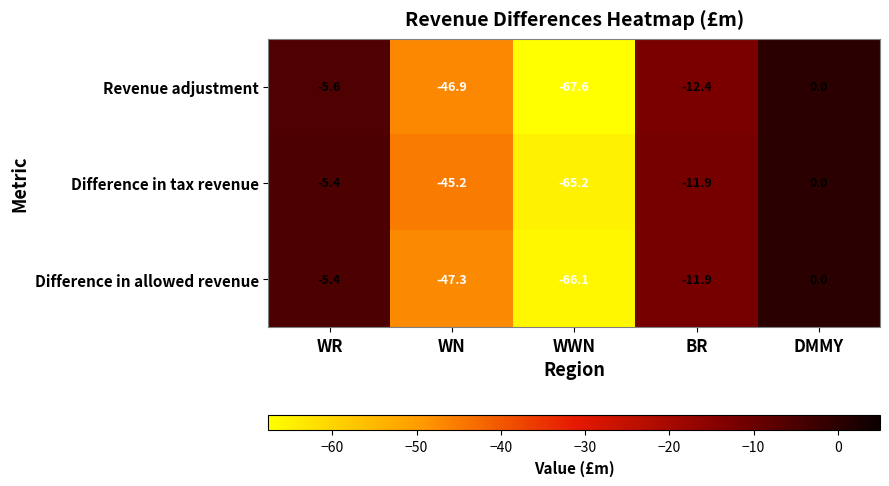

Where is Revenue adjustment nearest to the value -33?

WN